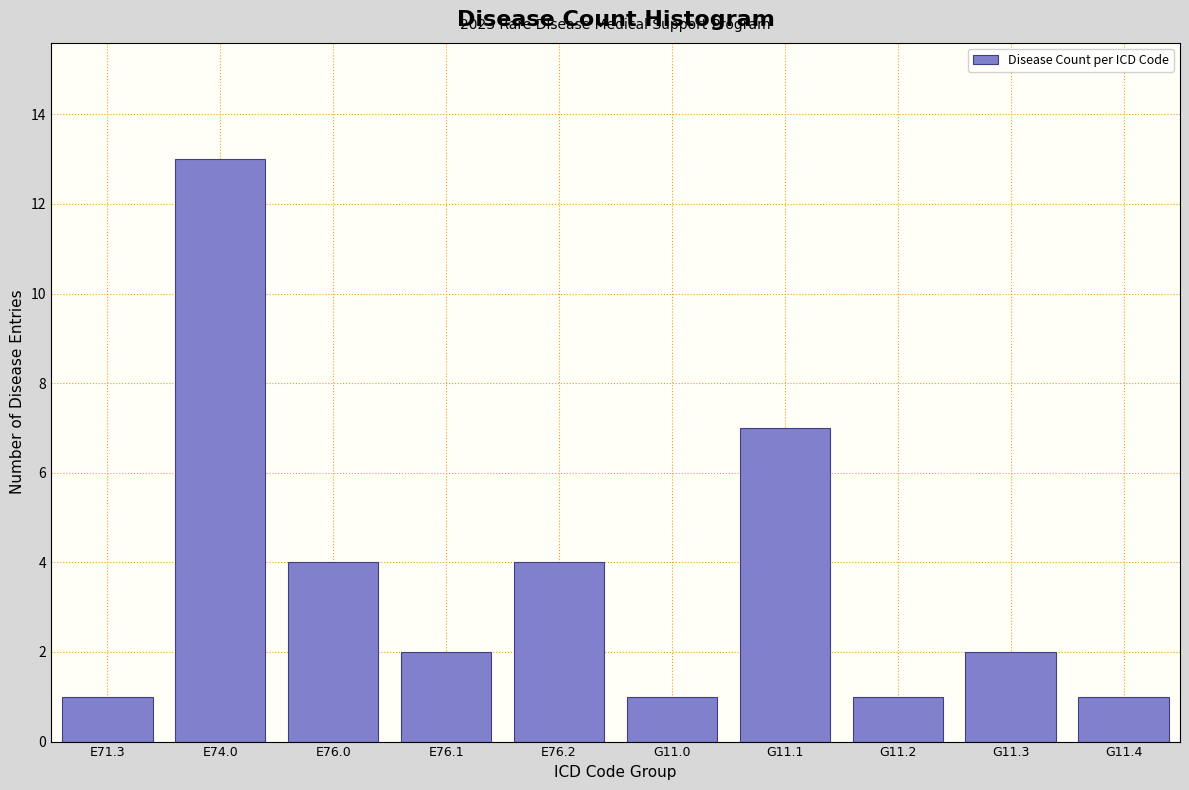

Reading right to left, what are all the values shown in this chart?

1	2	1	7	1	4	2	4	13	1